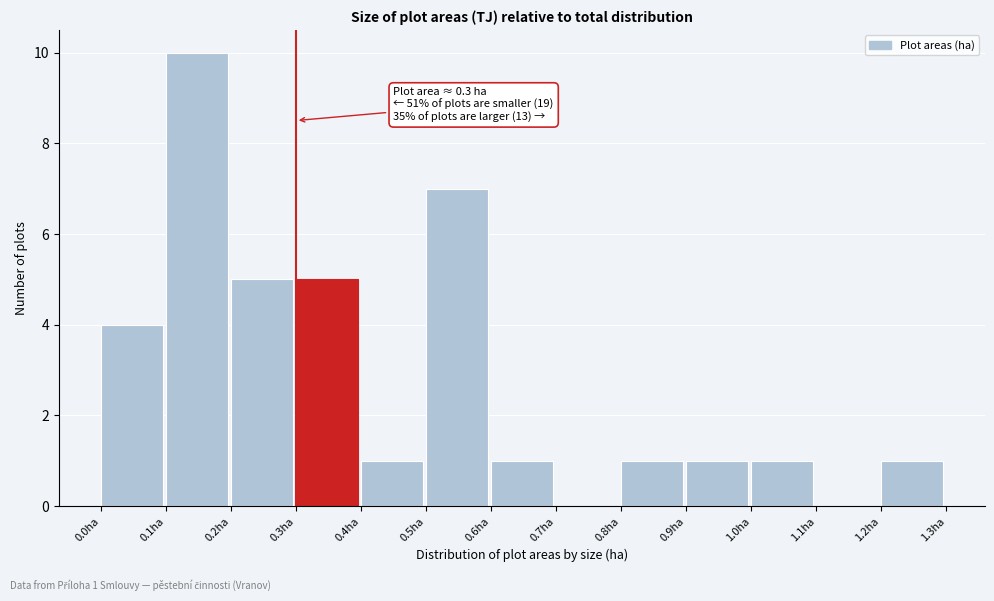

Over which range of the x-axis is the bar tallest?

0.1 to 0.2